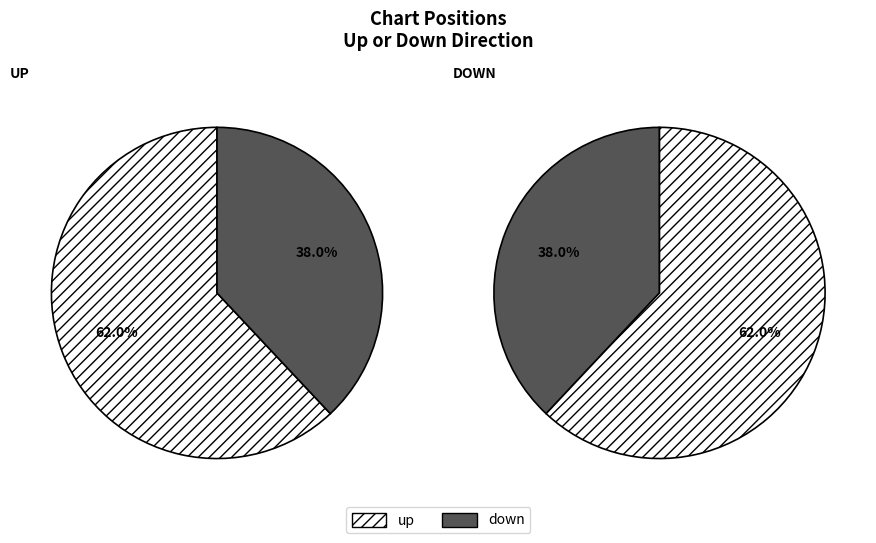

How many slices are in this pie chart?

2